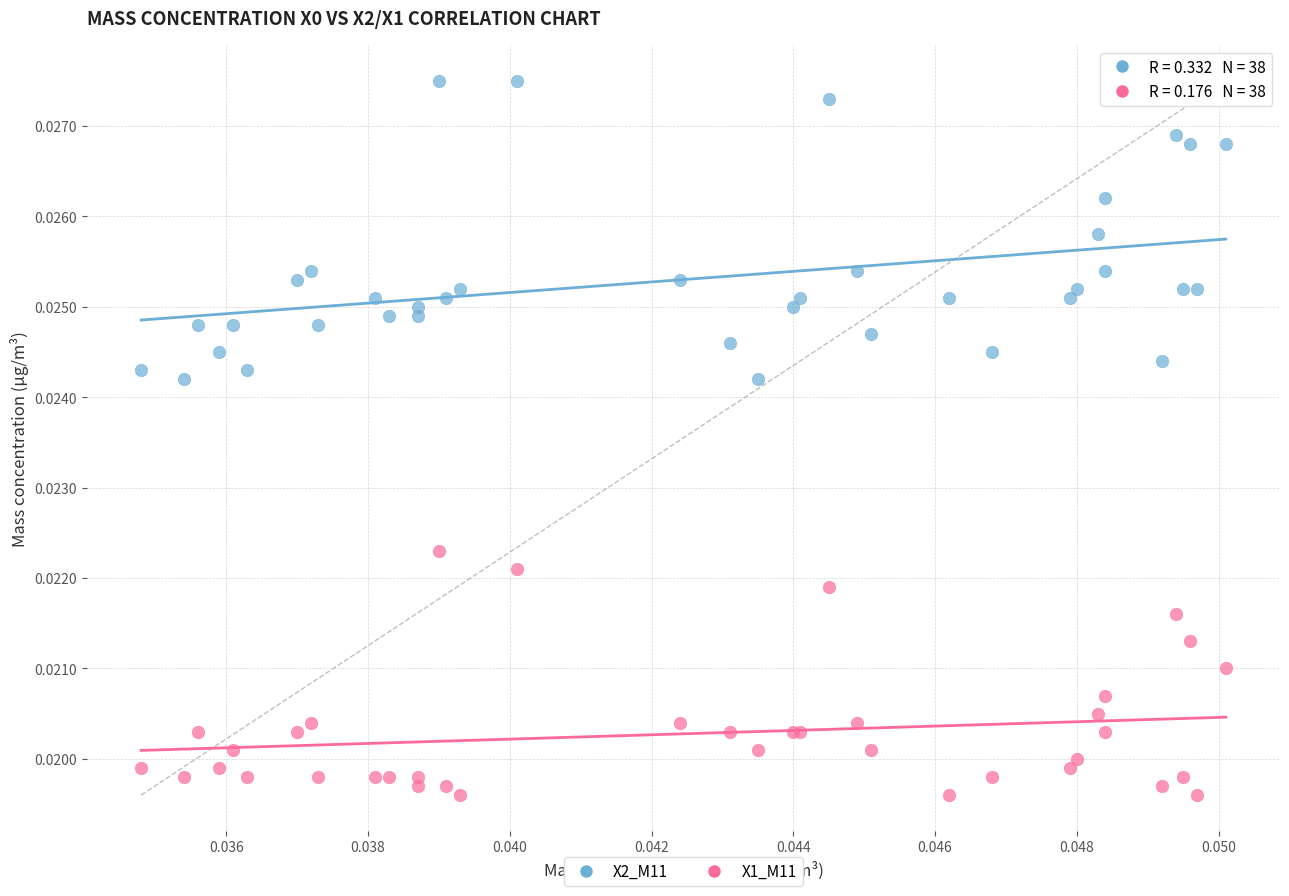

Which series contains the highest Y value?

X2_M11